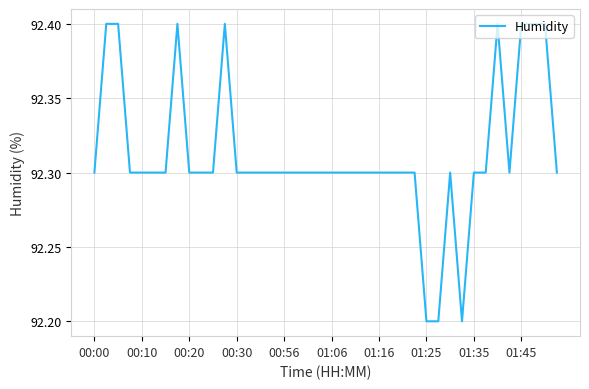

What is the greatest value displayed?

92.4